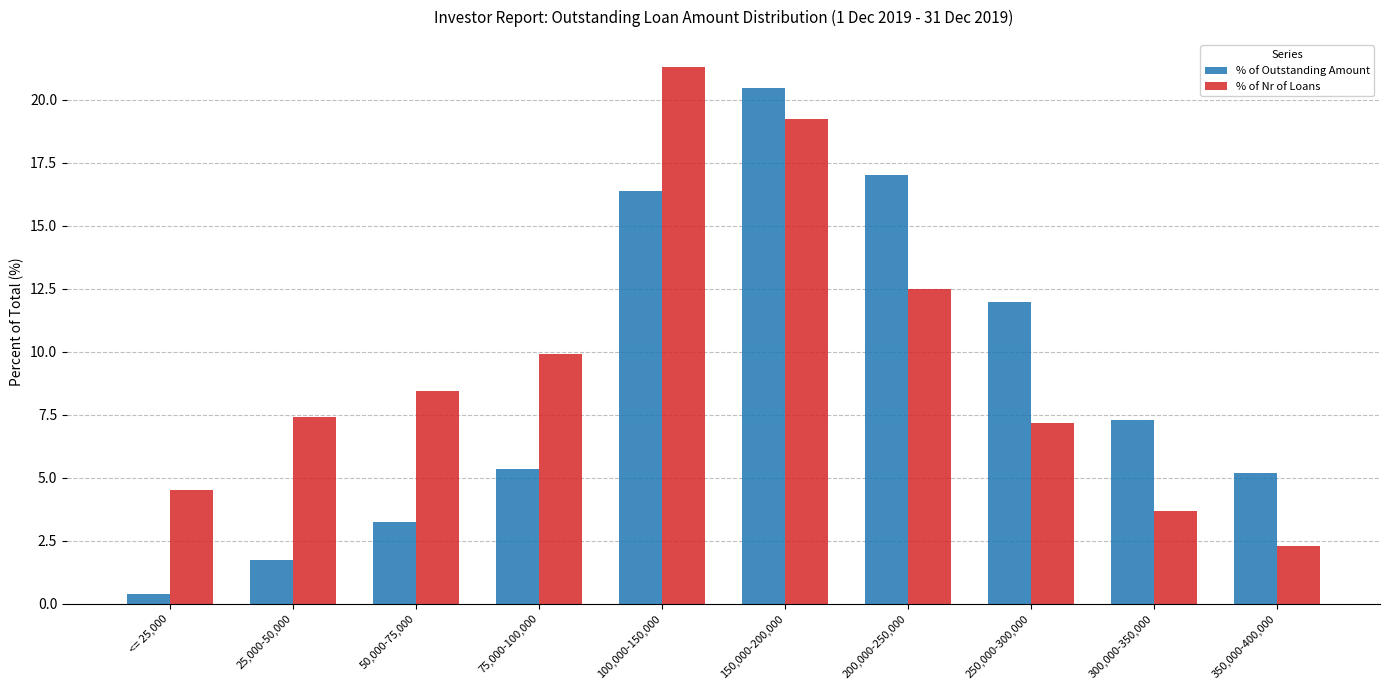

How many distinct data groups are displayed?

2